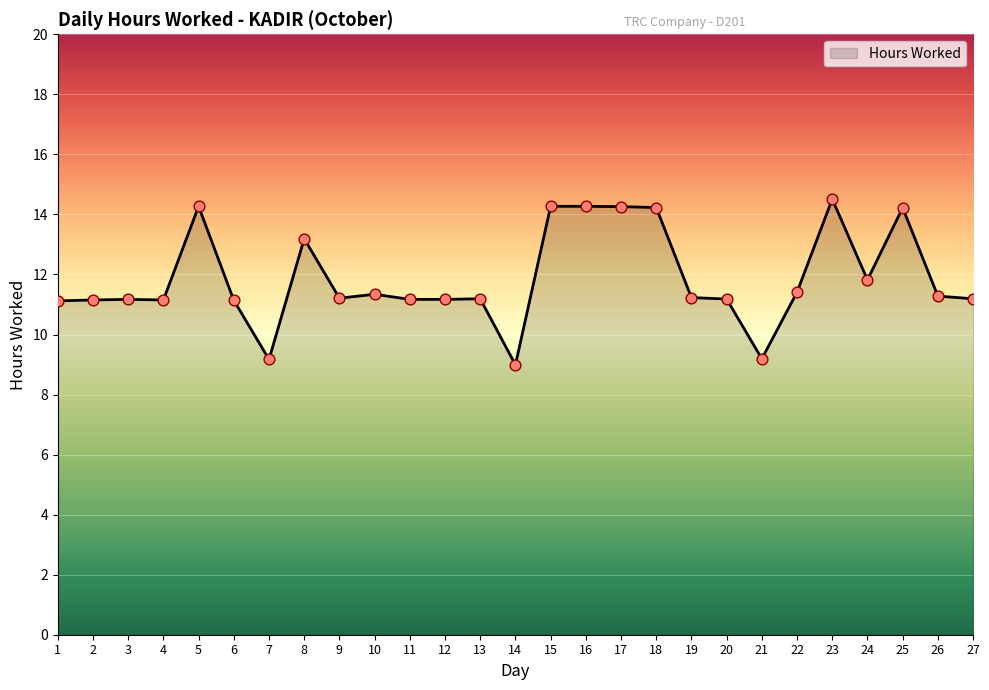

What is the change in value from 3 to 5?

+3.1